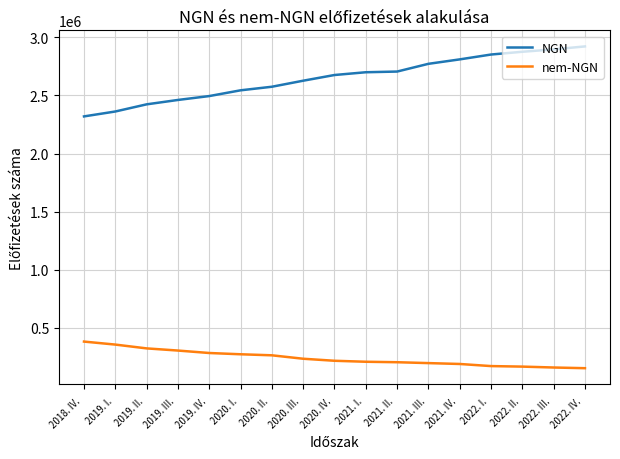

What is the greatest value displayed?

2922363